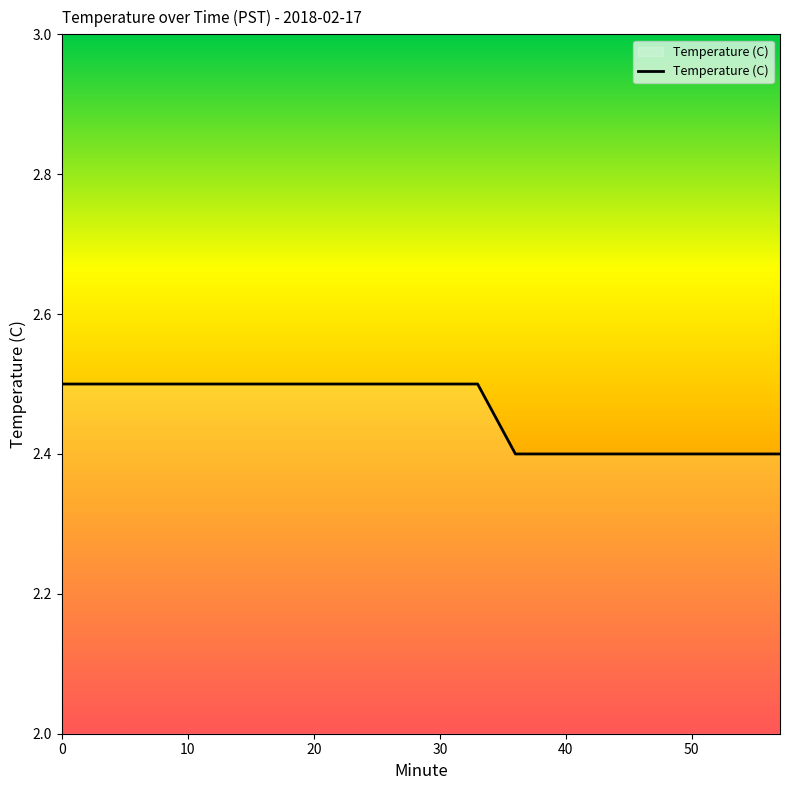

What is the minimum value shown in the chart?

2.4